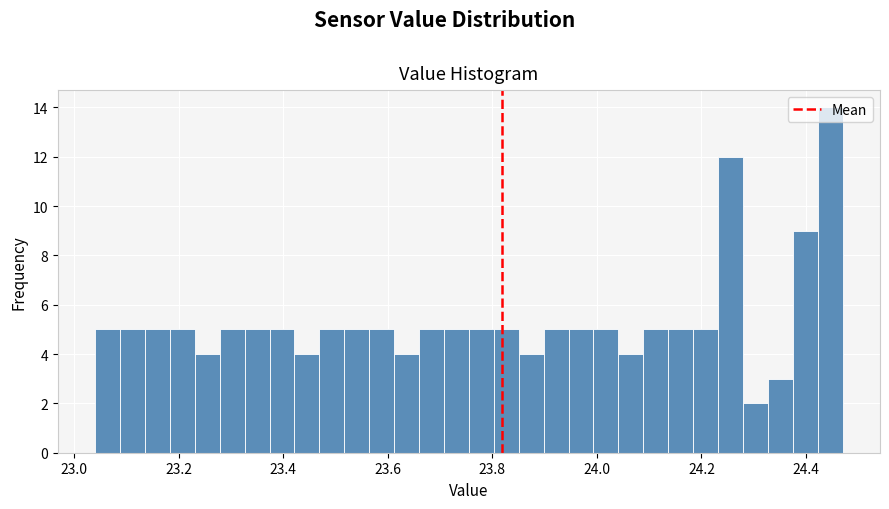

Around what value on the x-axis is the tallest bar? Give the approximate position of its centre, as read against the axis.

24.44